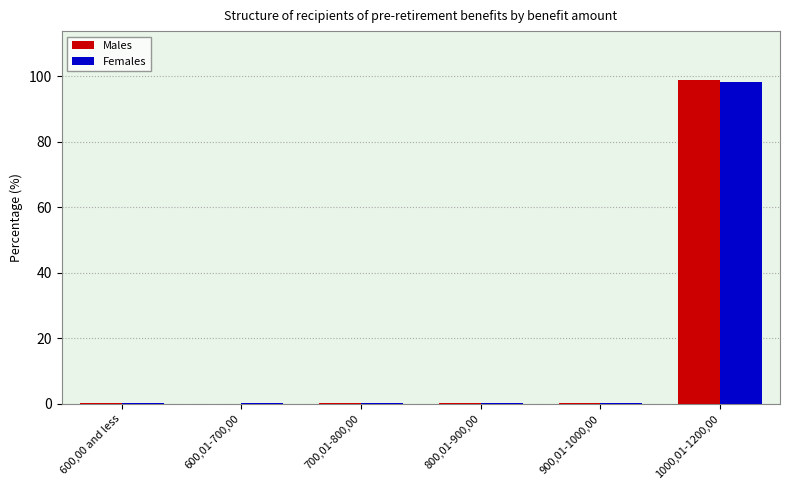

What is the sum of all Males values?

100.0